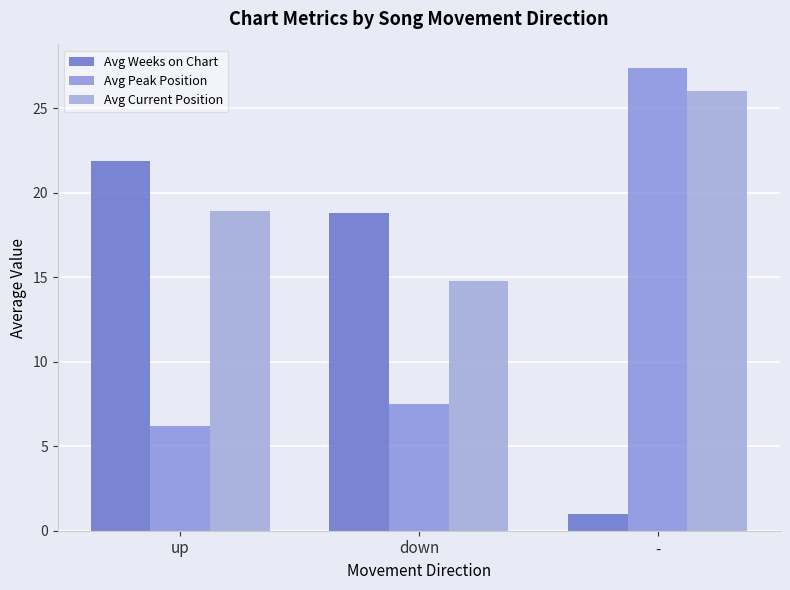

What position from the left is up?

1